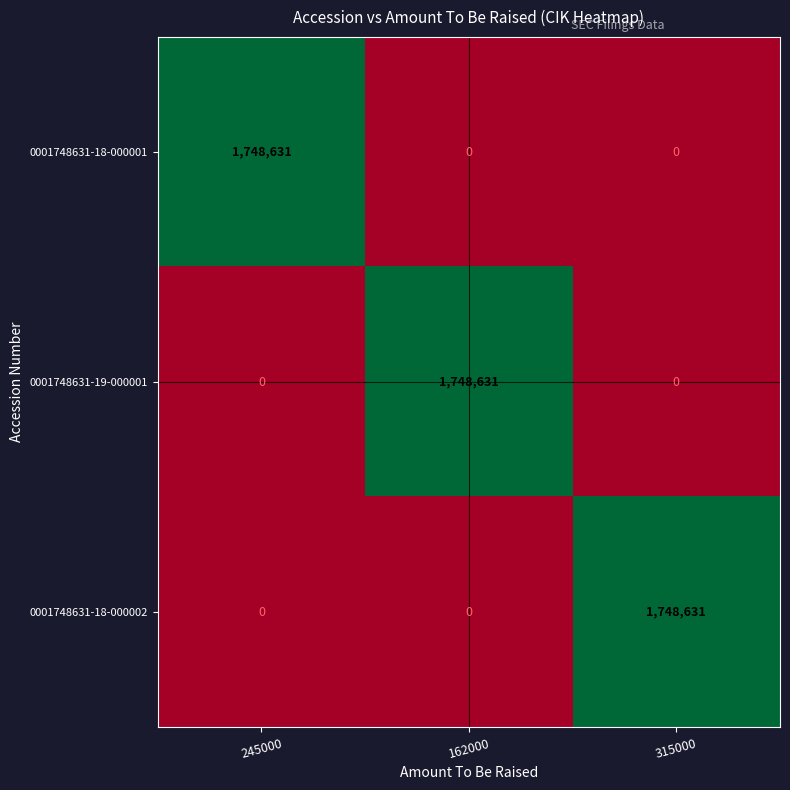

The value of 0001748631-19-000001 at 162000 is 1.5. True or false?

False